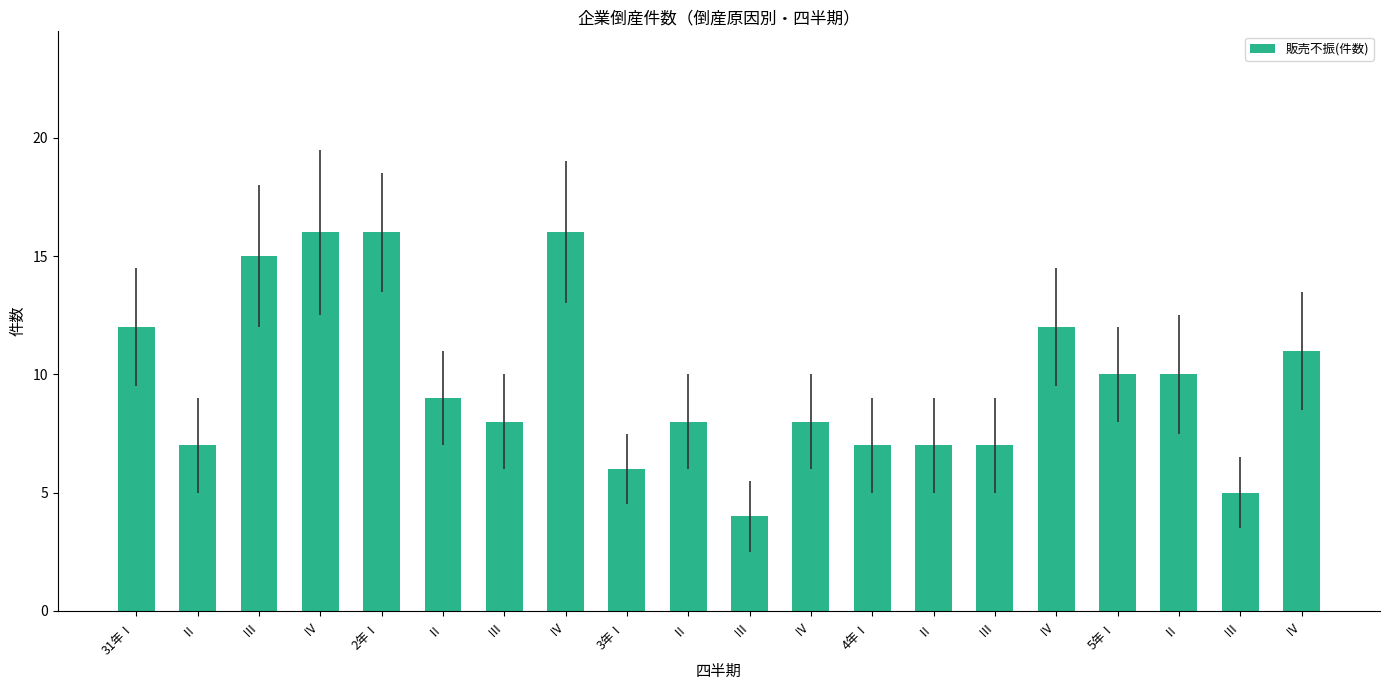

How many data points does each series have?

20